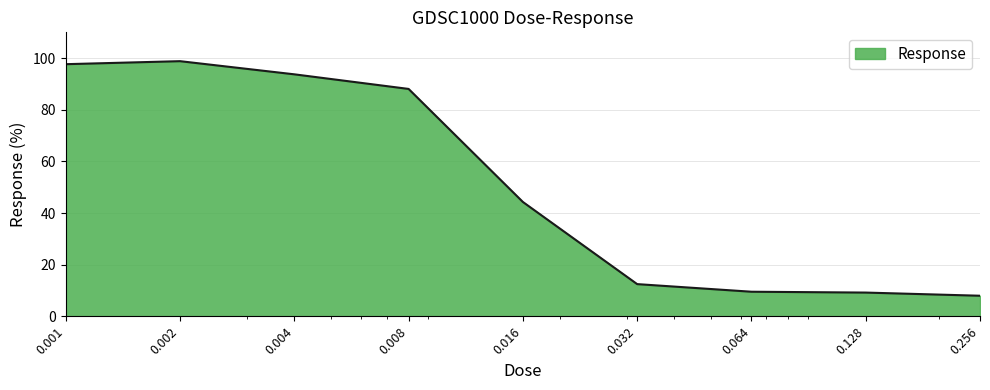

What is the maximum value shown in the chart?

98.8